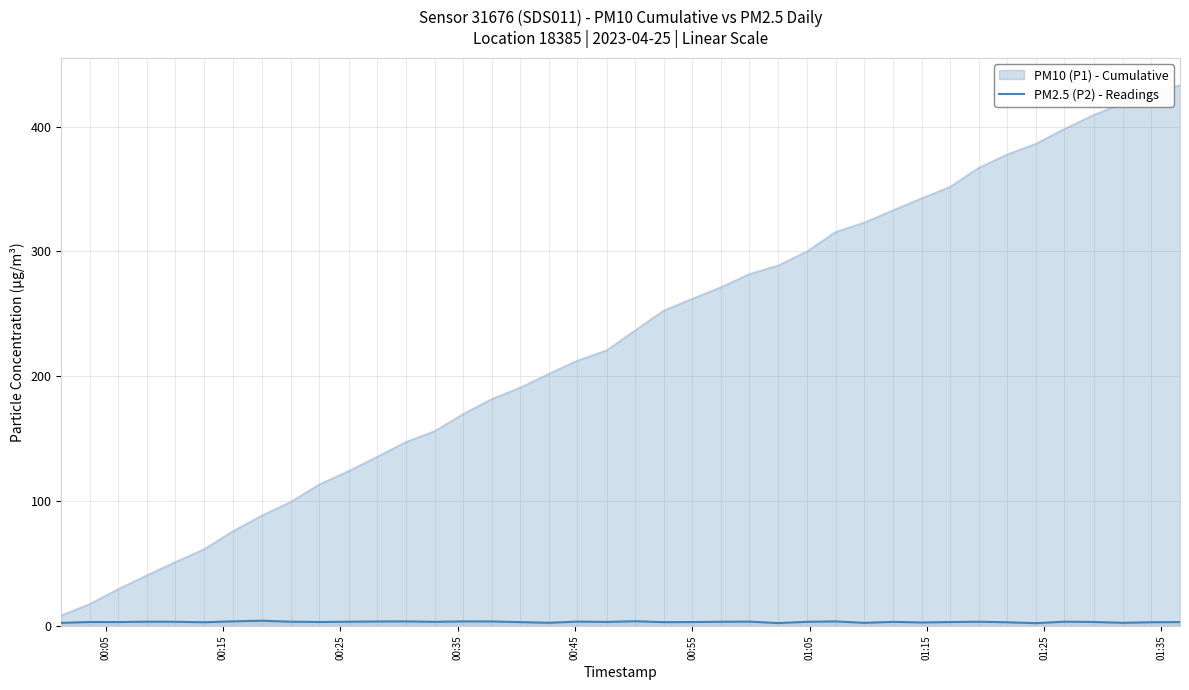

How many data points are above 3?

33